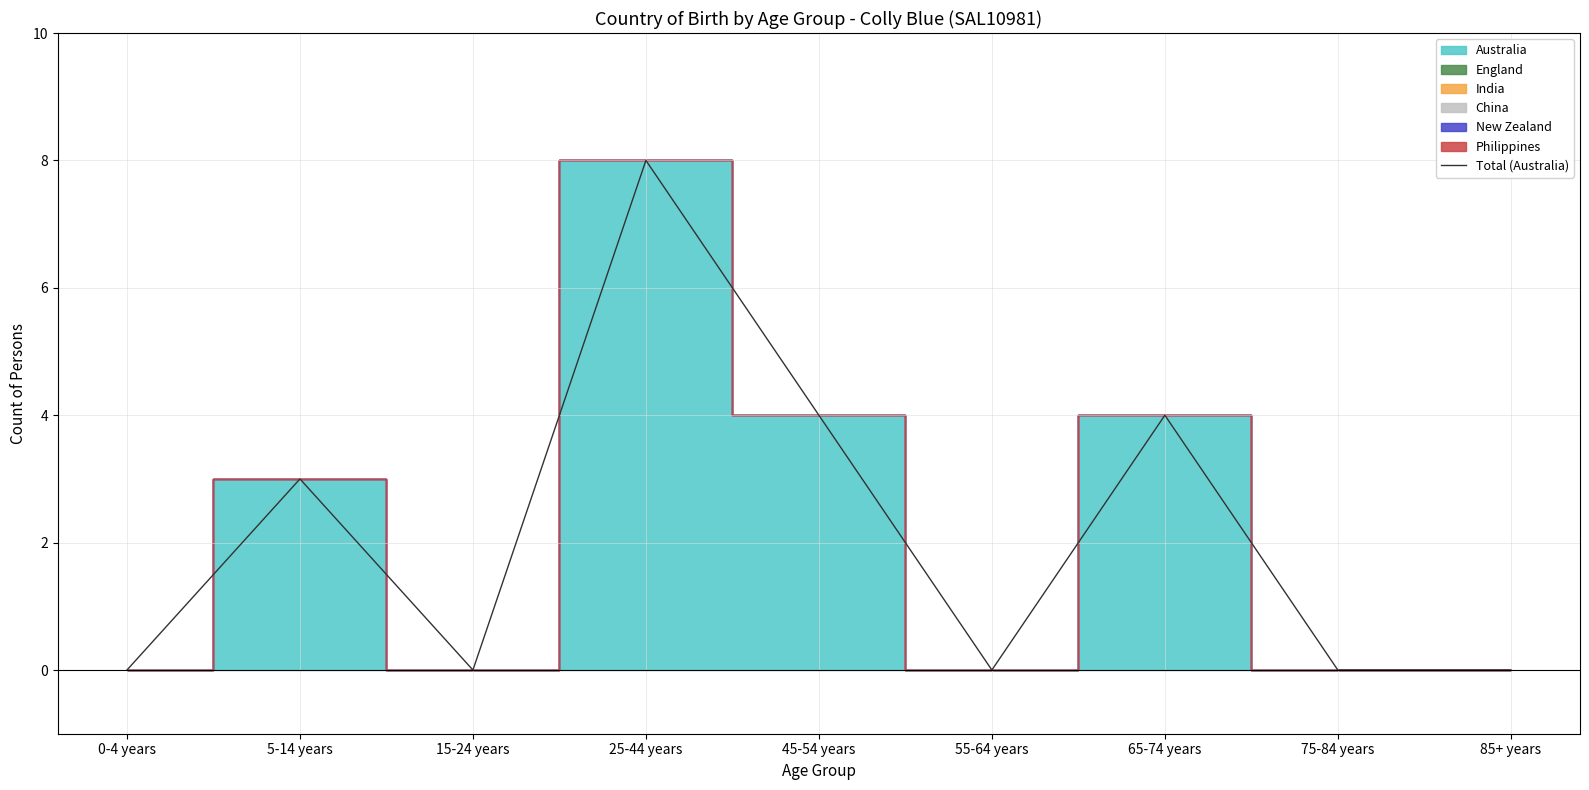

How many data points does each series have?

9